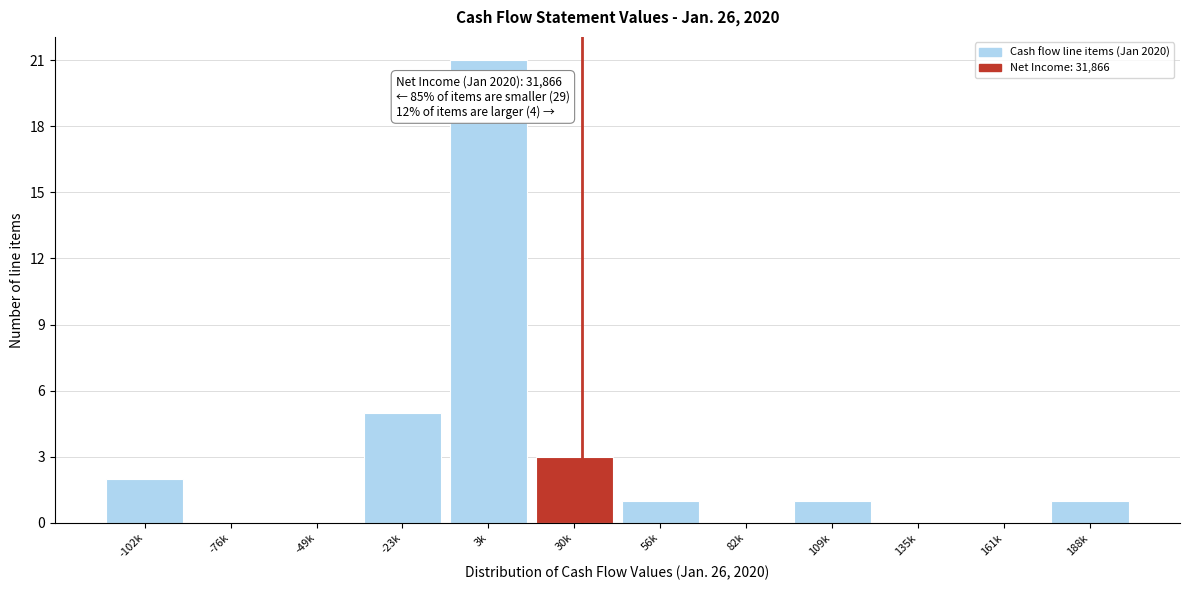

Reading left to right, list all the values displayed in this chart.

-102k=2	-76k=0	-49k=0	-23k=5	3k=21	30k=3	56k=1	82k=0	109k=1	135k=0	161k=0	188k=1